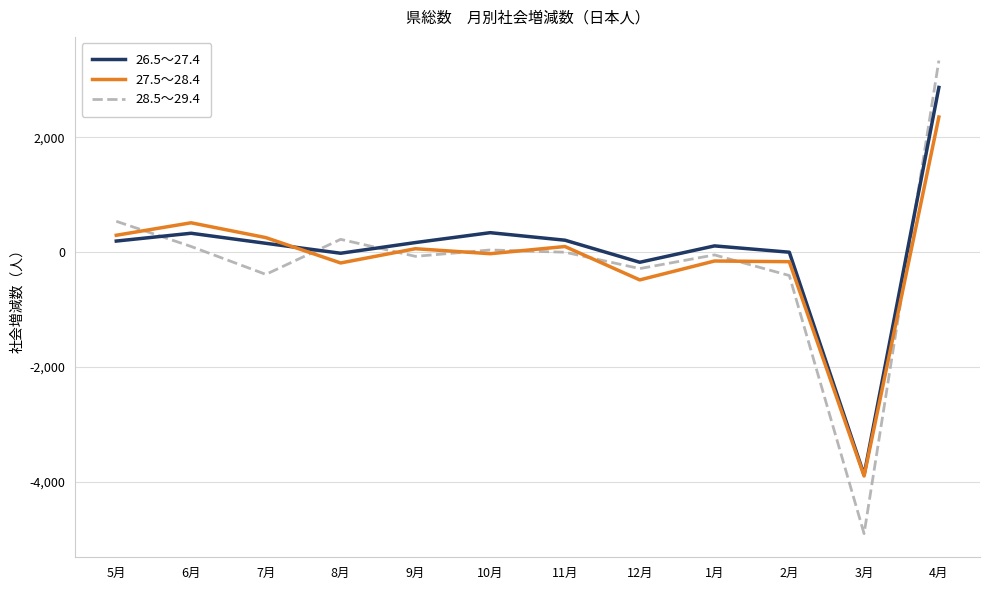

Which category has the lowest value across all series?

3月